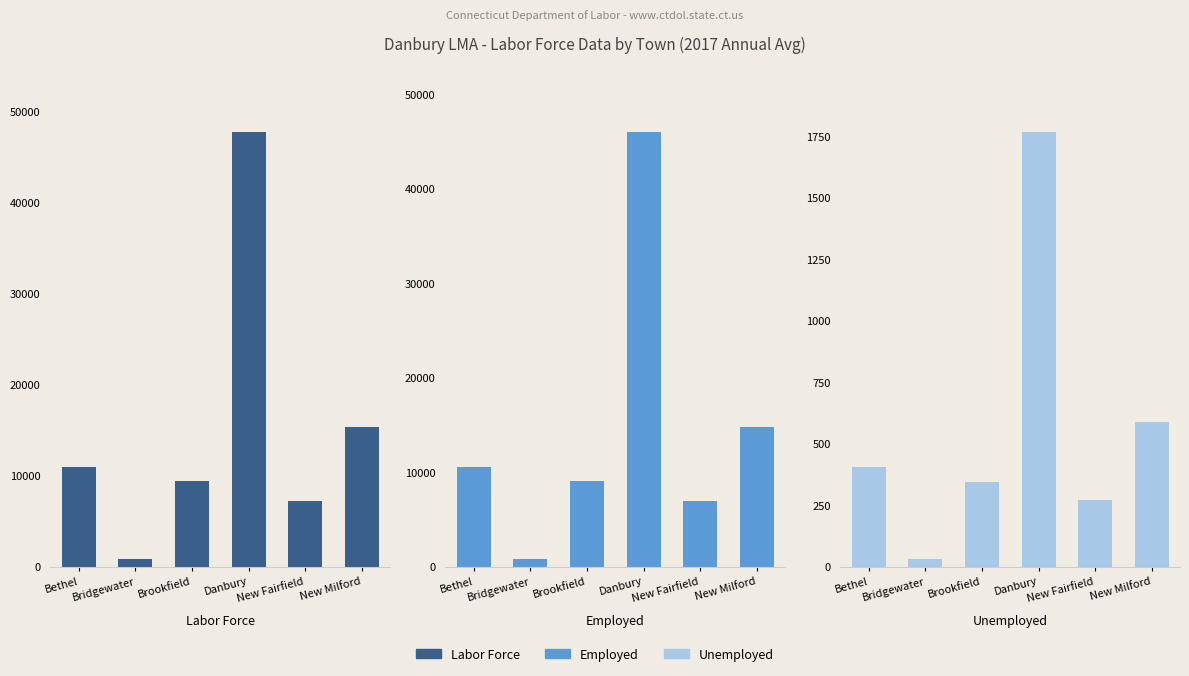

What is the difference between the Unemployed values at Bethel and Brookfield?

62